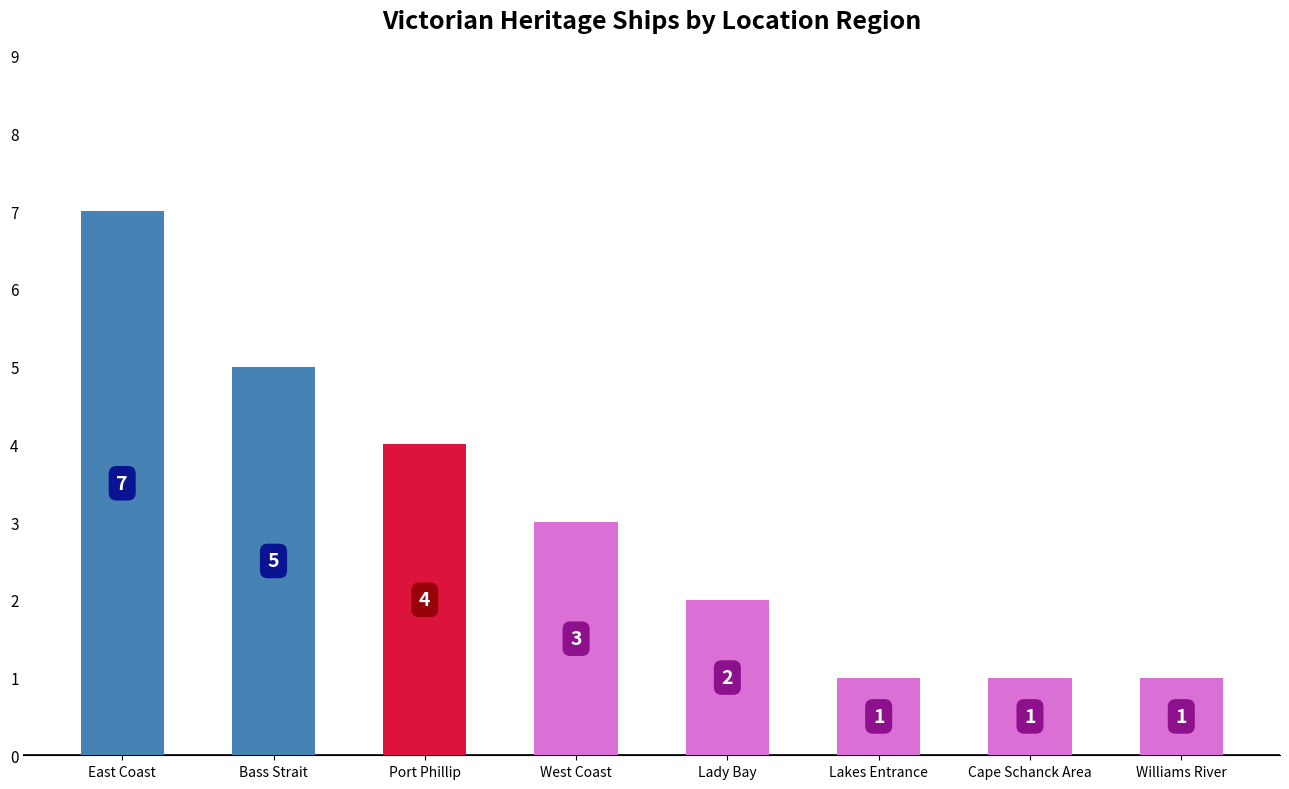

How many data points does each series have?

8